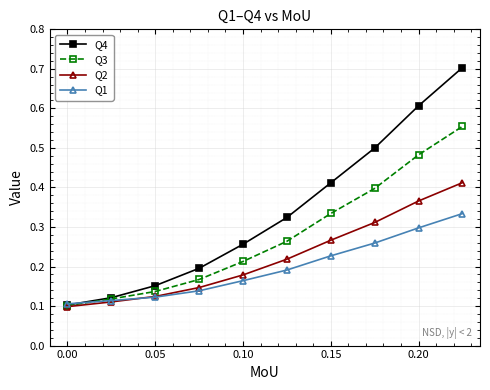

True or false: Q3 has more than 2 points higher than both neighbors.

False